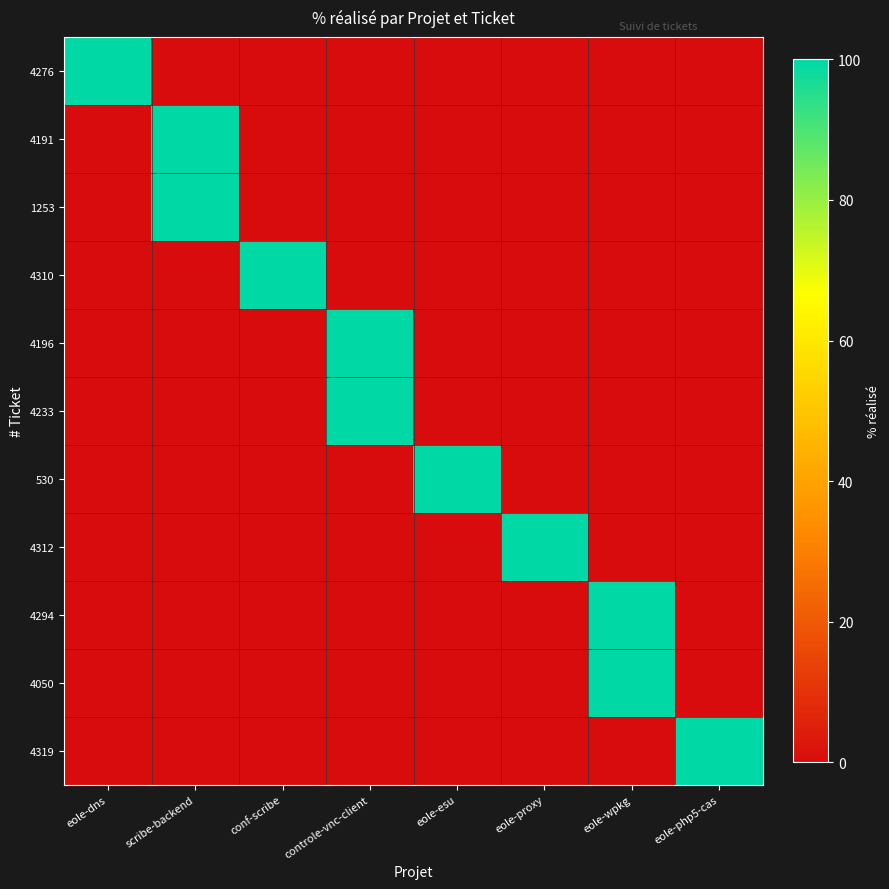

Between eole-dns and eole-esu, which is larger?

eole-dns